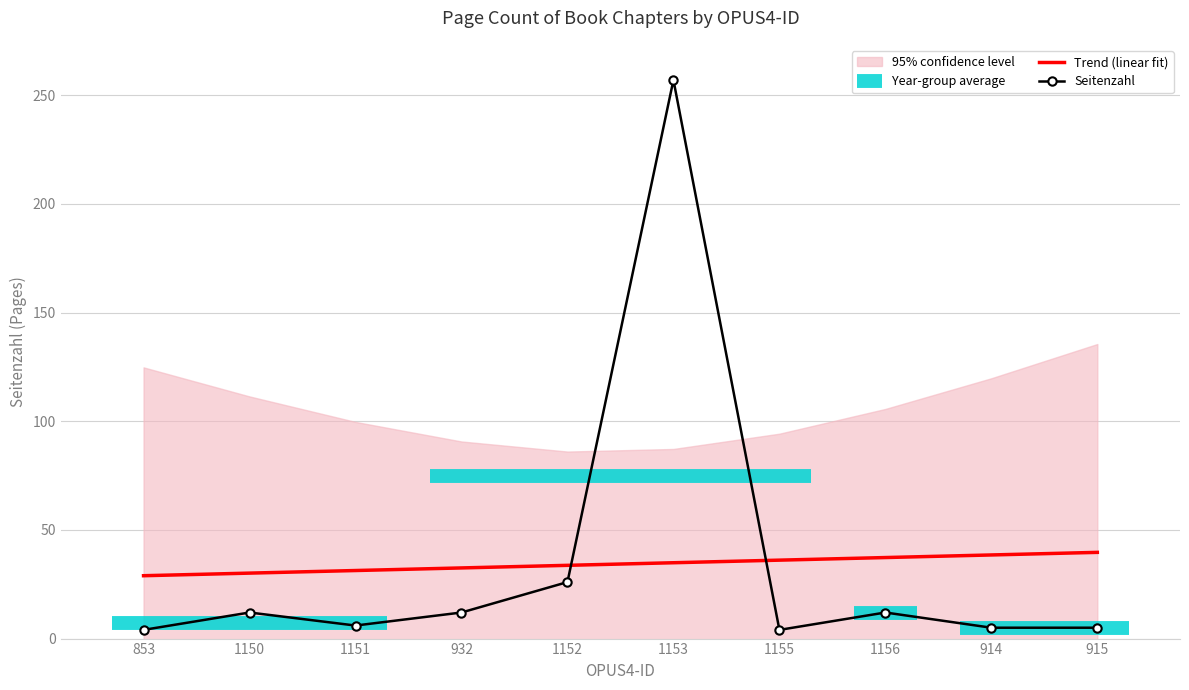

What is the greatest value displayed?

257